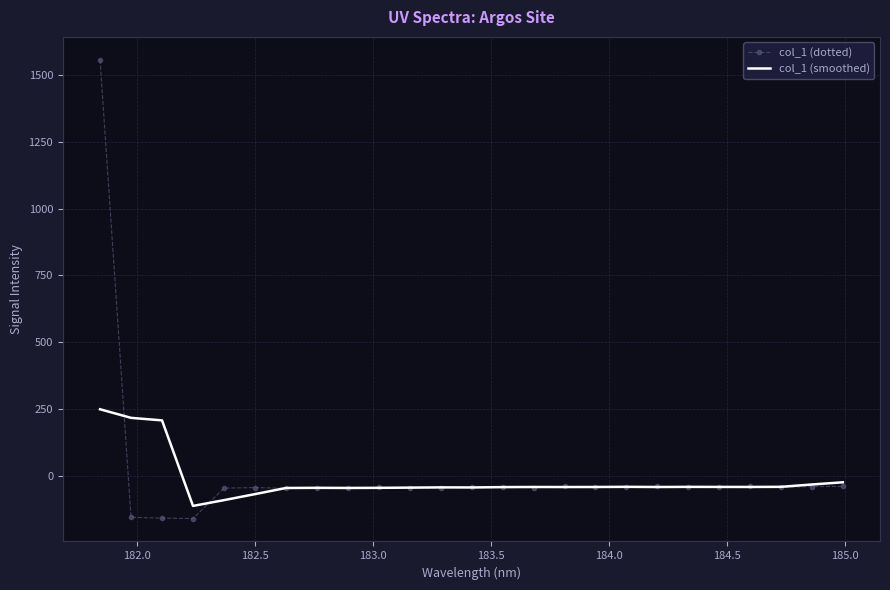

What is the maximum value for col_1 (dotted)?

1558.1